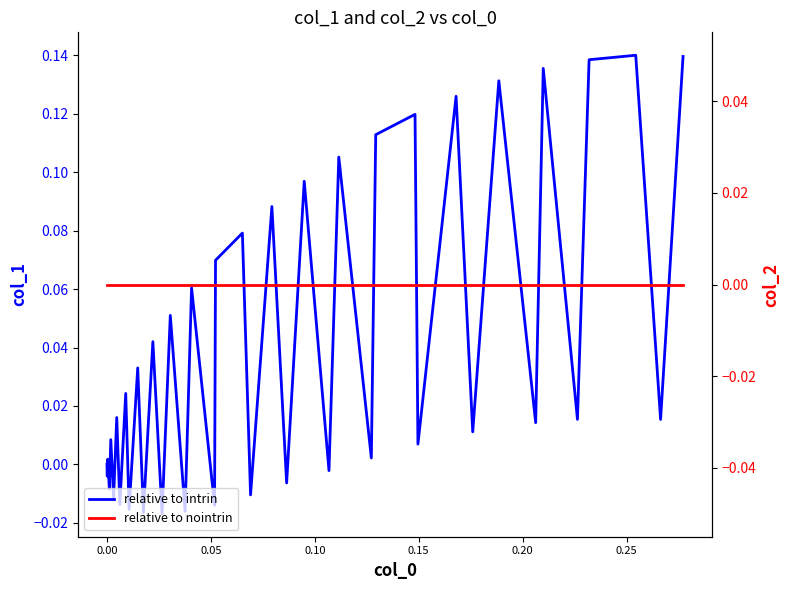

Does the chart have visible grid lines?

No